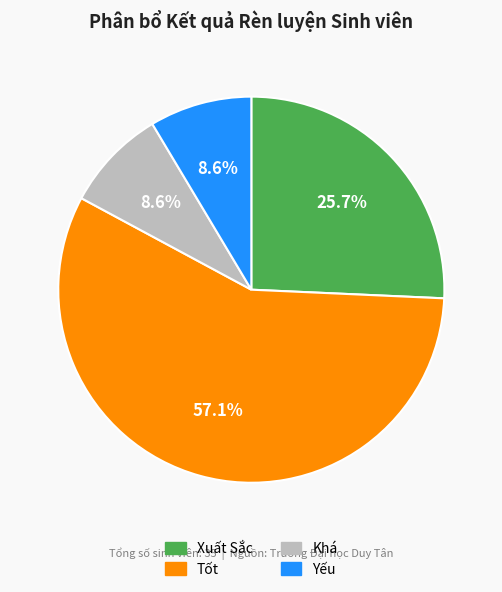

Is the sum of Khá and Tốt greater than half?

Yes